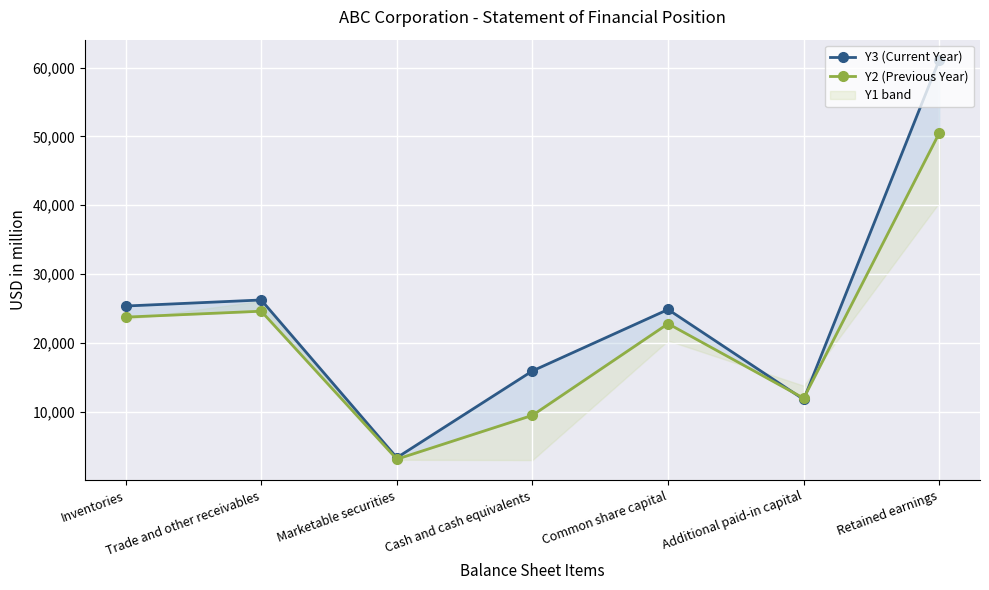

Reading right to left, extract all data points from this chart.

Y3 (Current Year): 61141	11802	24867	15945	3346	26247	25369
Y2 (Previous Year): 50504	11980	22802	9497	3129	24617	23758